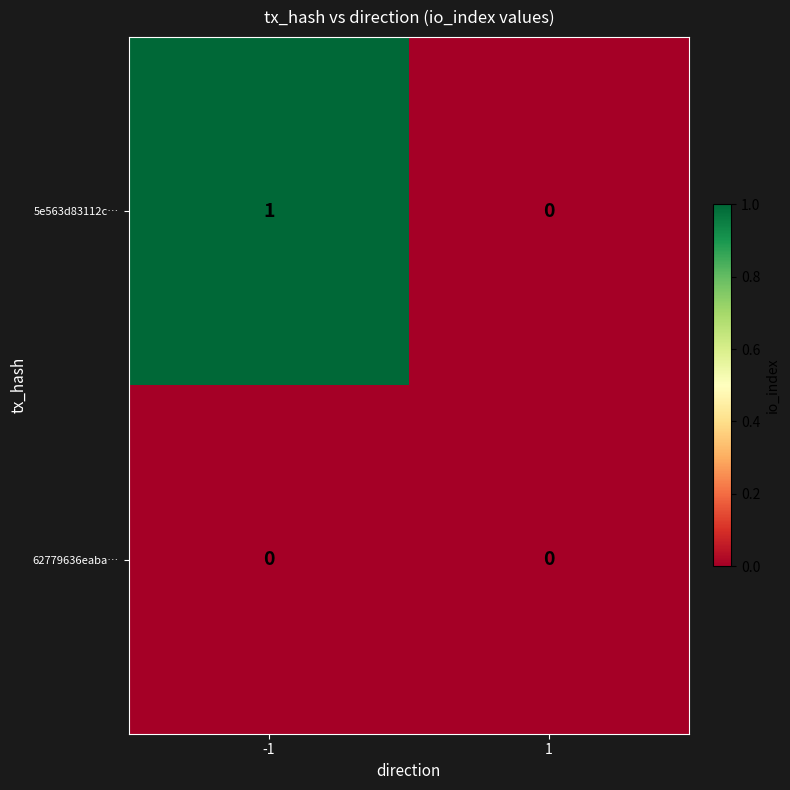

Reading left to right, transcribe all the data shown in this chart.

5e563d83112c…: 1	0
62779636eaba…: 0	0